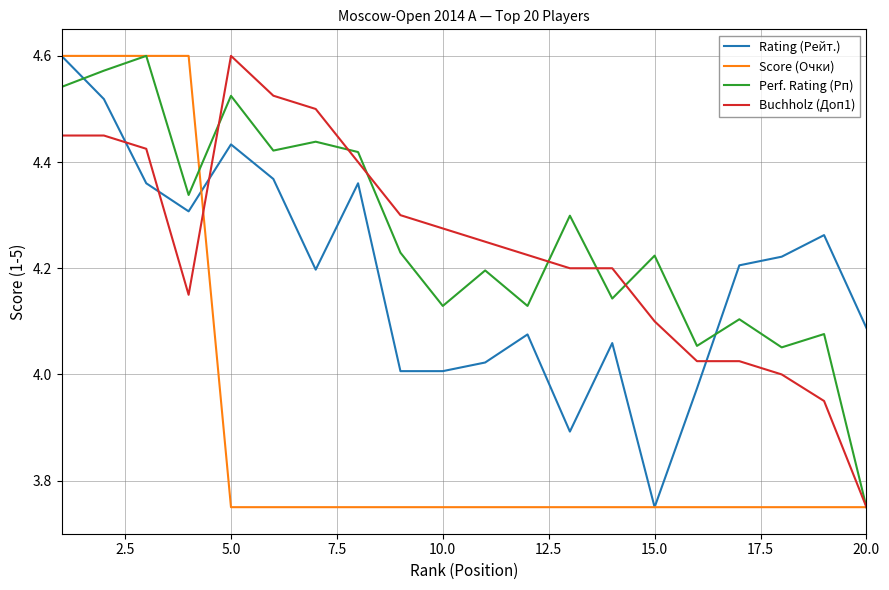

True or false: Rating (Рейт.) and Perf. Rating (Рп) intersect in this chart.

True